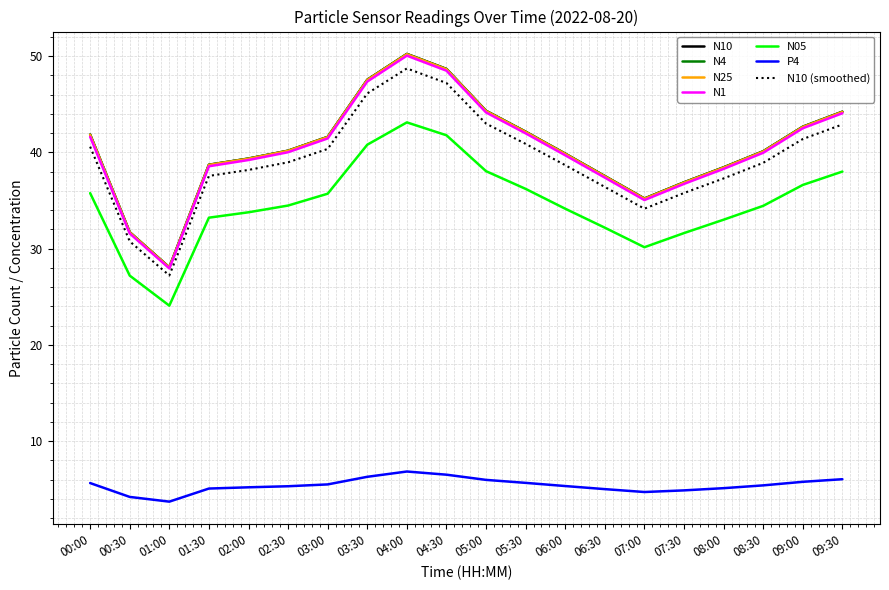

What is the difference between the second highest and minimum values in the N10 series?

20.6